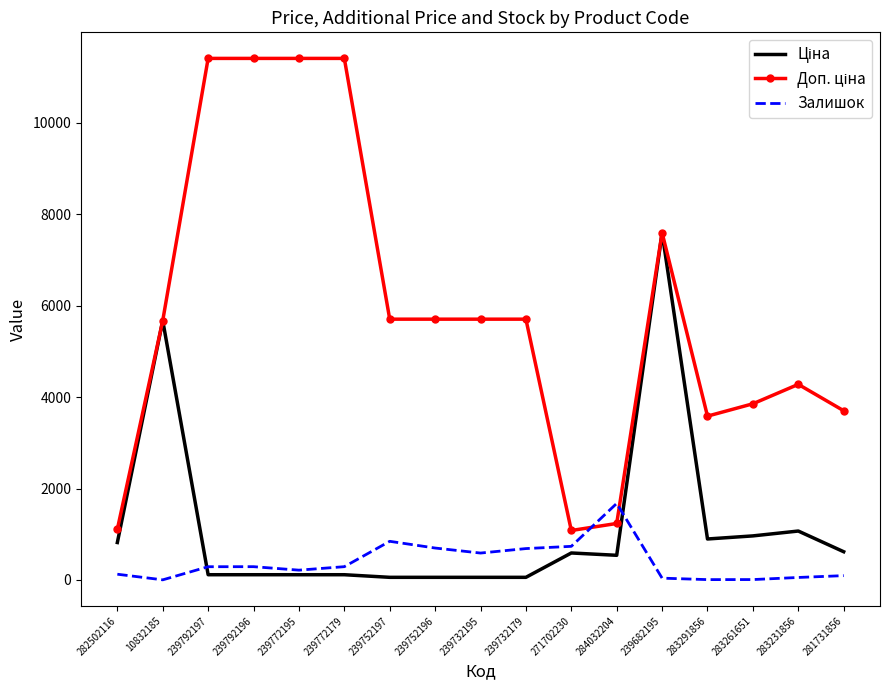

At which category is the sum across all series the highest?

239682195